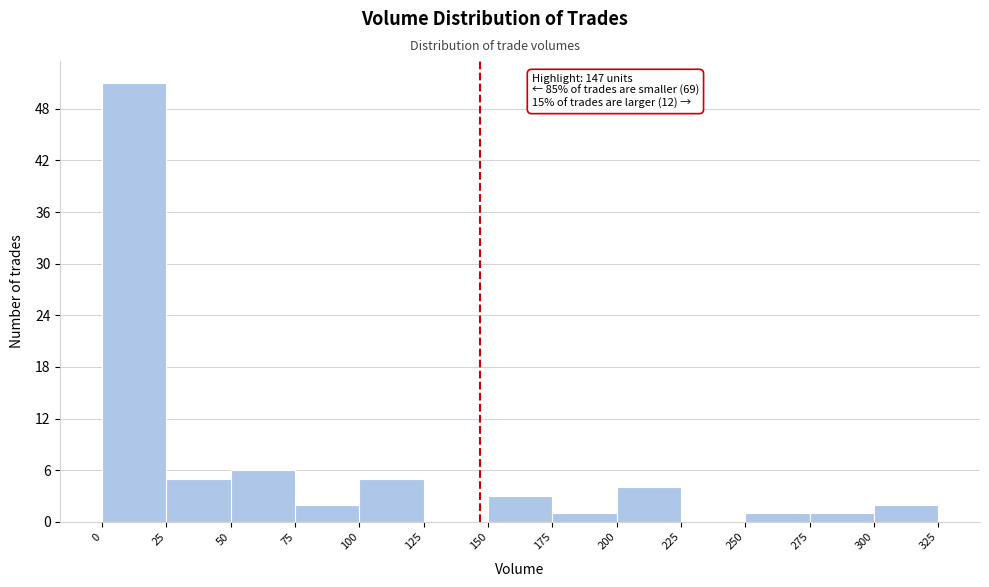

Over which range of the x-axis is the bar tallest?

0 to 25